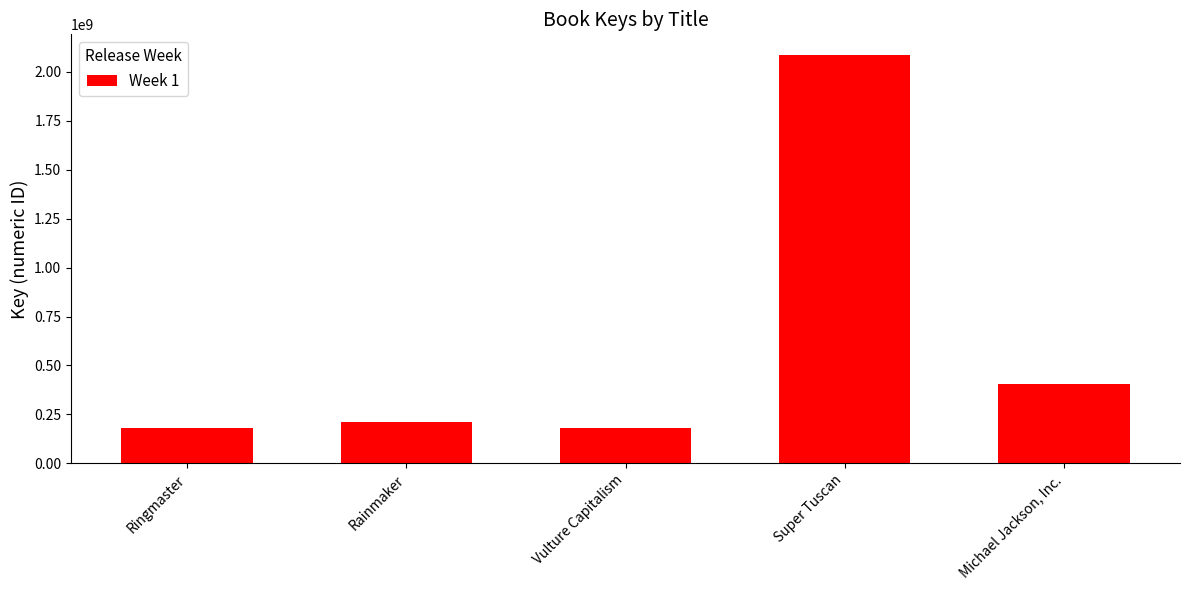

True or false: the data shows 2086569933 at Super Tuscan.

True